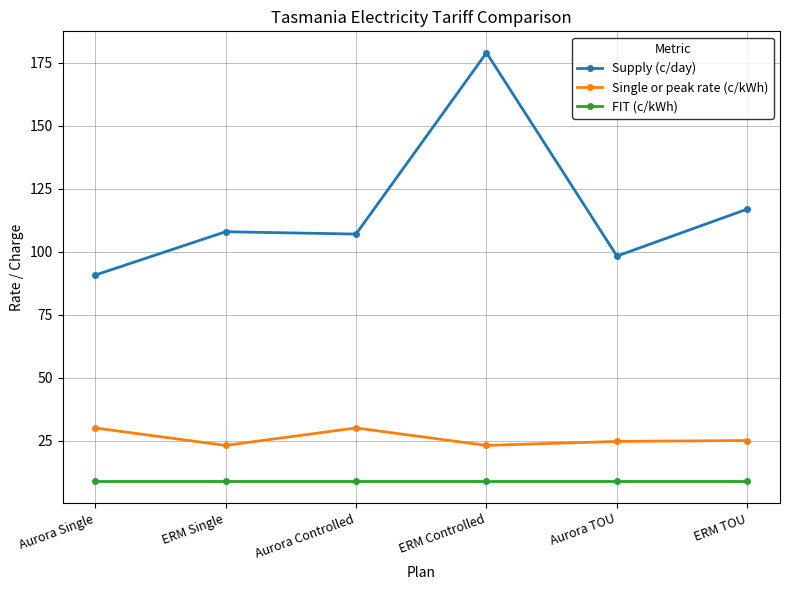

Which series has the largest range (max minus min)?

Supply (c/day)